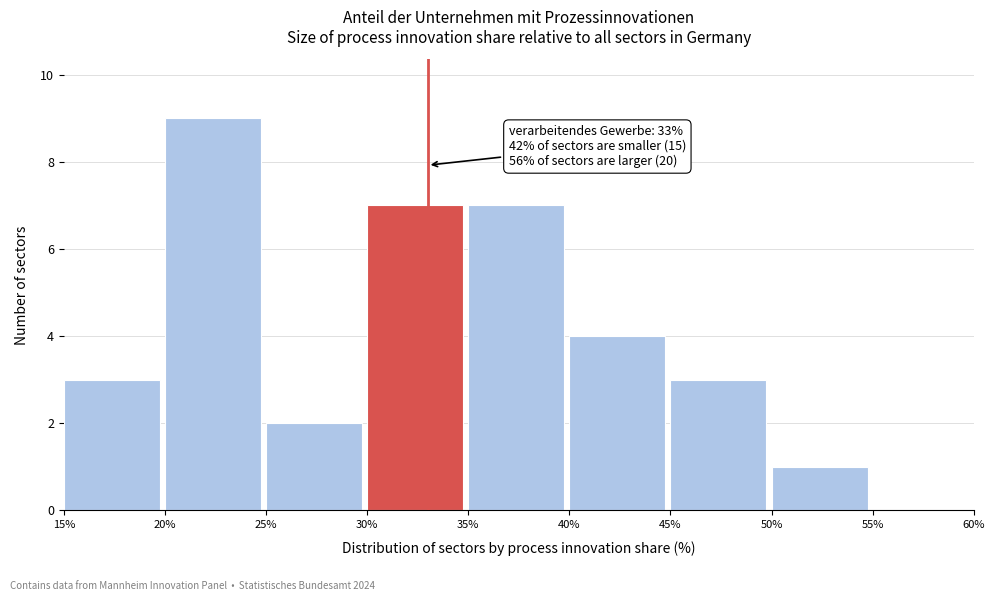

Which range on the x-axis has the tallest bar?

20% to 25%